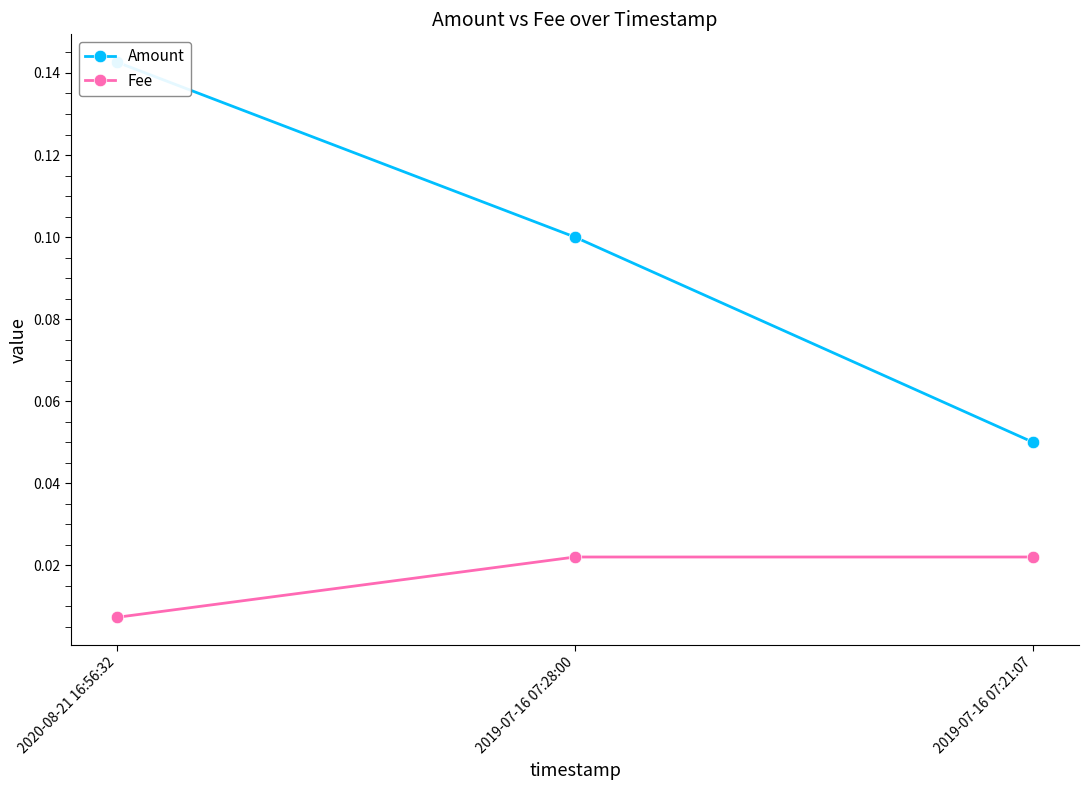

Reading left to right, extract all data points from this chart.

Amount: 2020-08-21 16:56:32=0.1	2019-07-16 07:28:00=0.1	2019-07-16 07:21:07=0.1
Fee: 2020-08-21 16:56:32=0.0	2019-07-16 07:28:00=0.0	2019-07-16 07:21:07=0.0